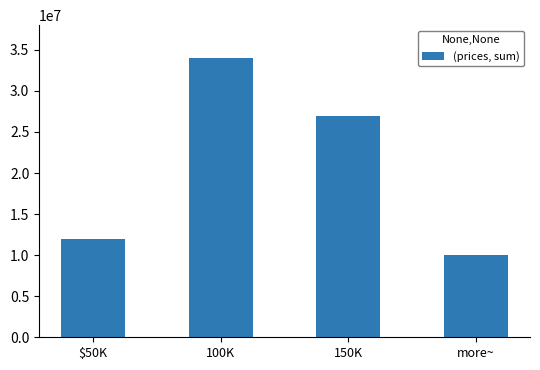

Reading left to right, list all the values displayed in this chart.

12000000	34000000	27000000	10000000